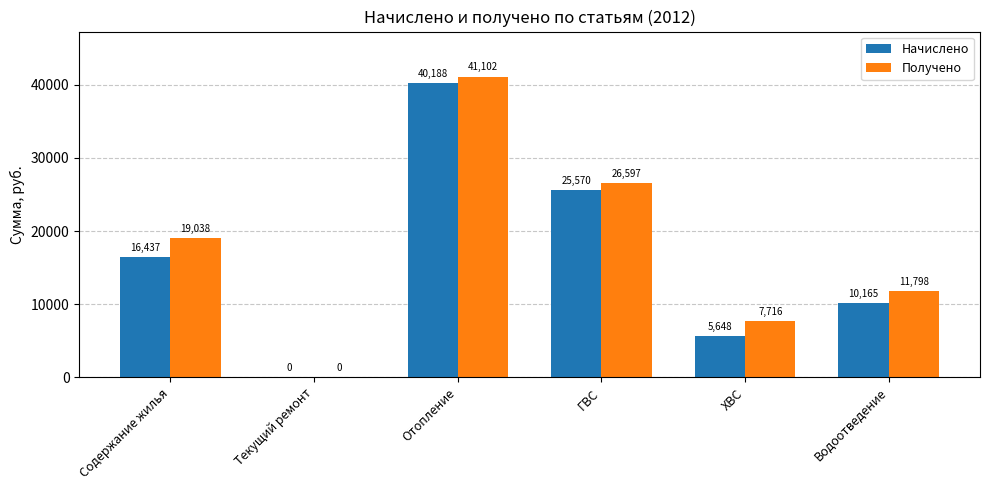

What is the approximate value of Получено at Содержание жилья?

19038.3